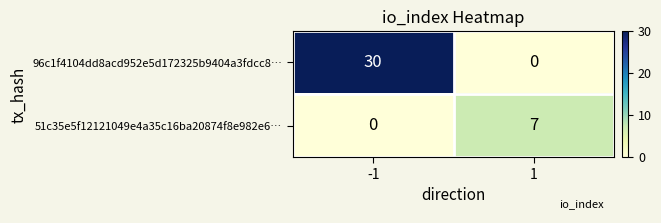

What is the difference between the 96c1f4104dd8acd952e5d172325b9404a3fdcc8… values at -1 and 1?

30